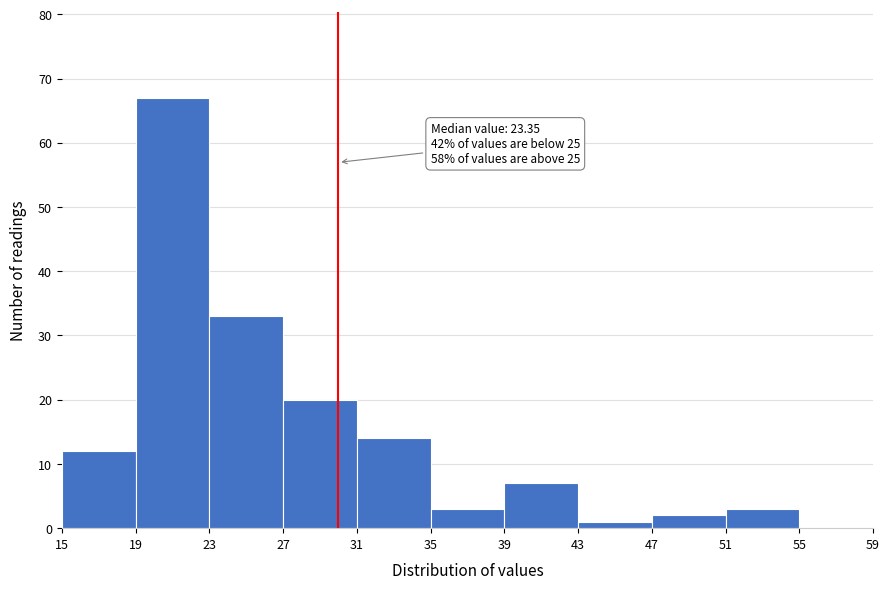

Over which range of the x-axis is the bar tallest?

19 to 23